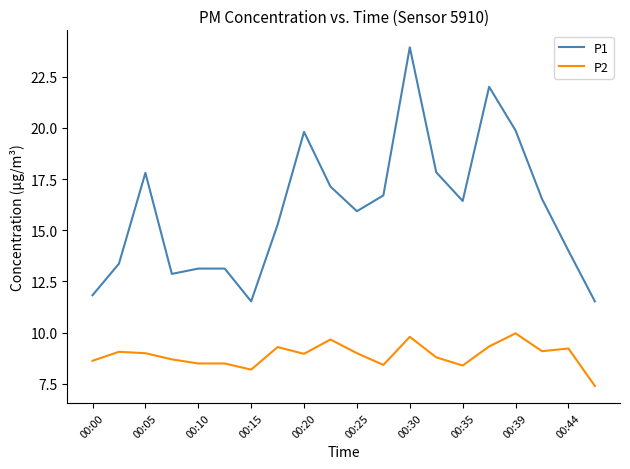

Which series has the largest total across all categories?

P1